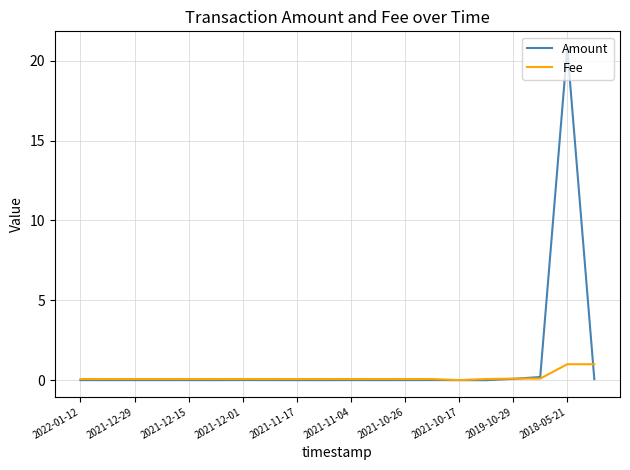

Does the chart have visible grid lines?

Yes